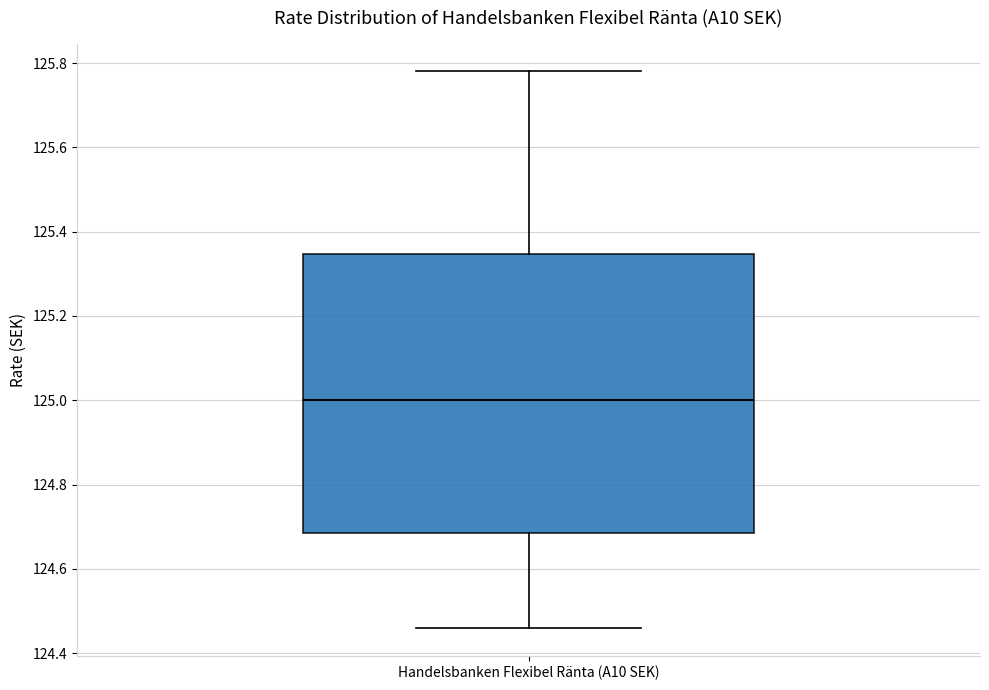

Where does the lower whisker of the box for Handelsbanken Flexibel Ränta (A10 SEK) end on the y-axis? The values are not printed on the chart, so give them approximately, as read against the axis.

124.46